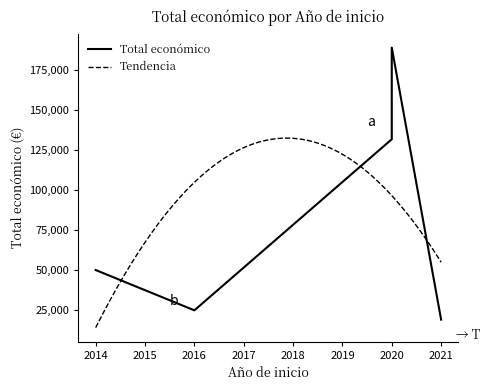

What is the average value?

82941